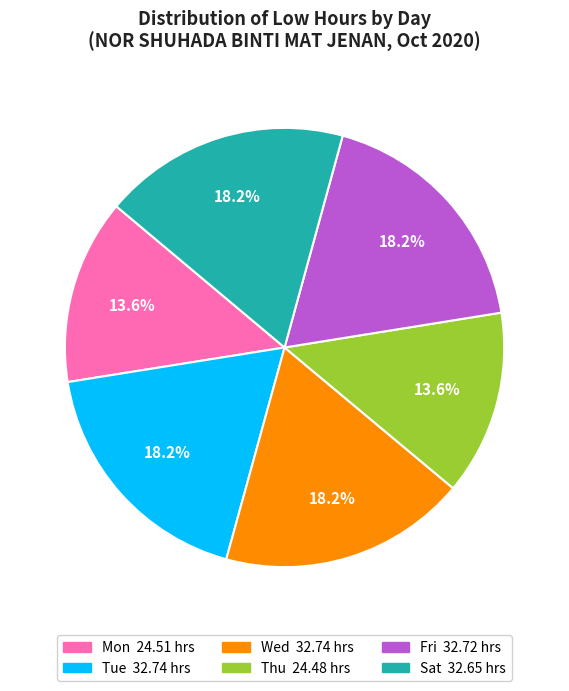

Is there a majority slice in this chart?

No